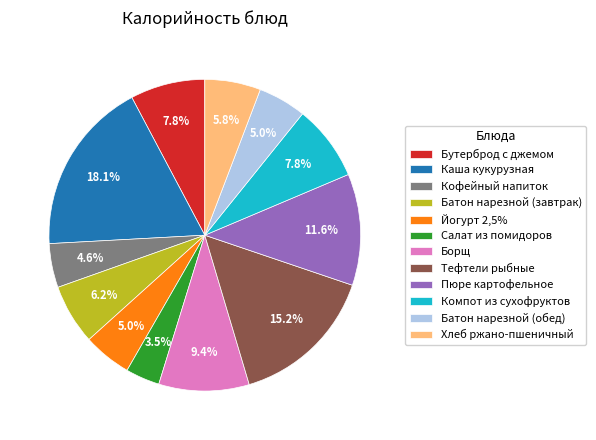

Is the sum of Каша кукурузная and Кофейный напиток greater than half?

No